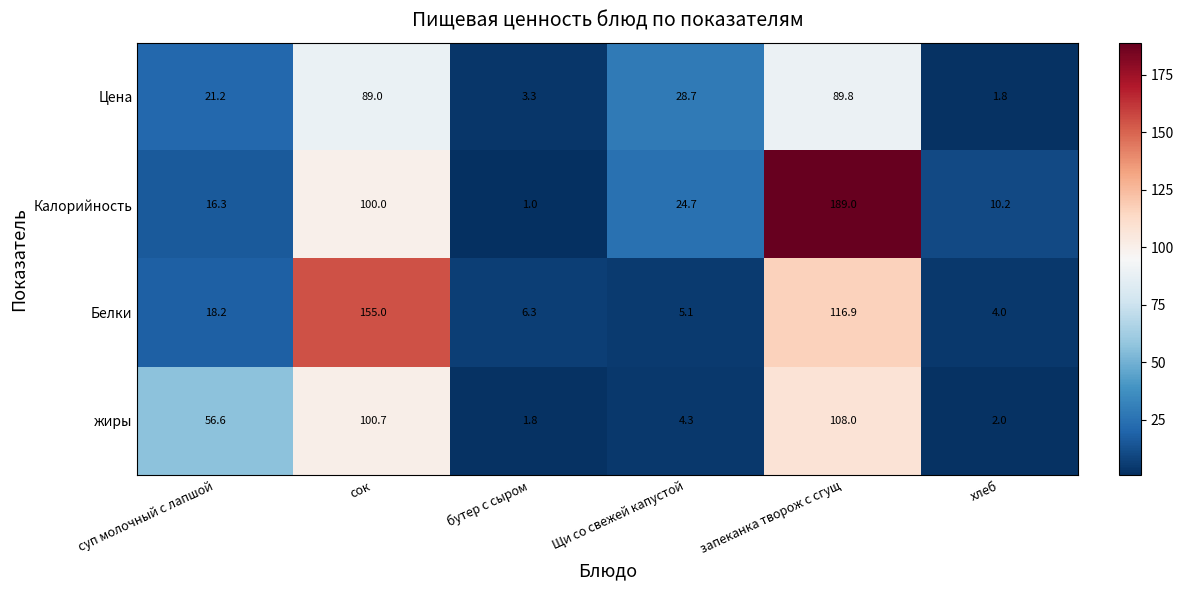

What is the difference between the жиры values at запеканка творож с сгущ and сок?

7.3